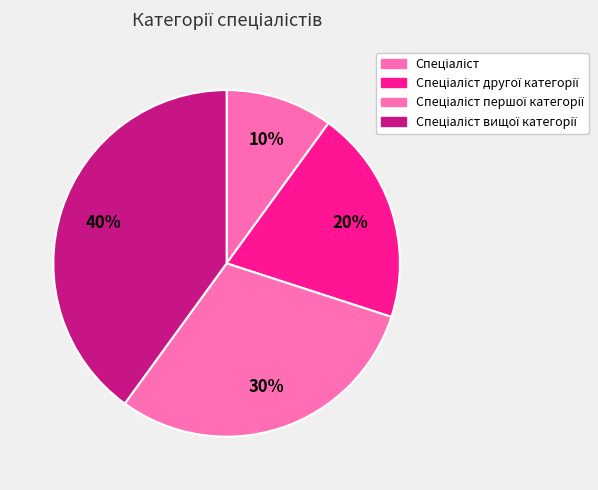

Count the number of slices in the pie.

4